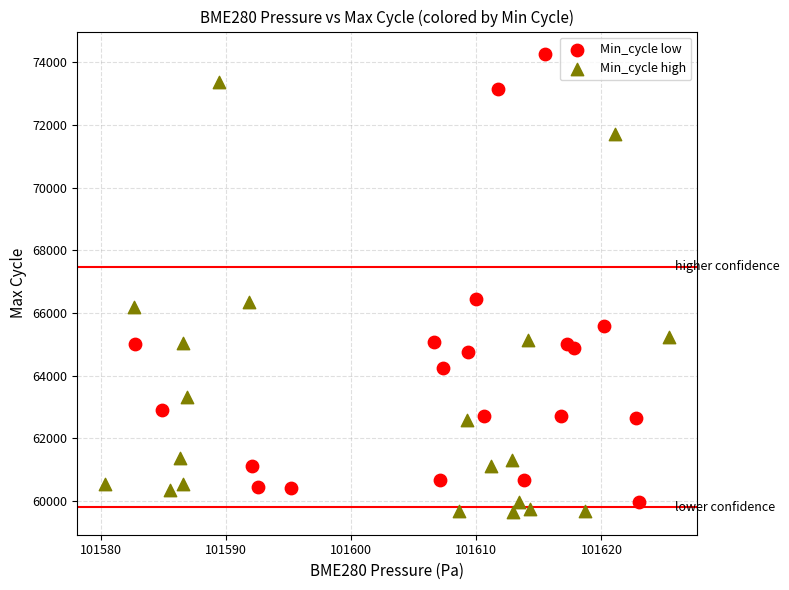

What are all the series names shown in the legend?

Min_cycle low, Min_cycle high